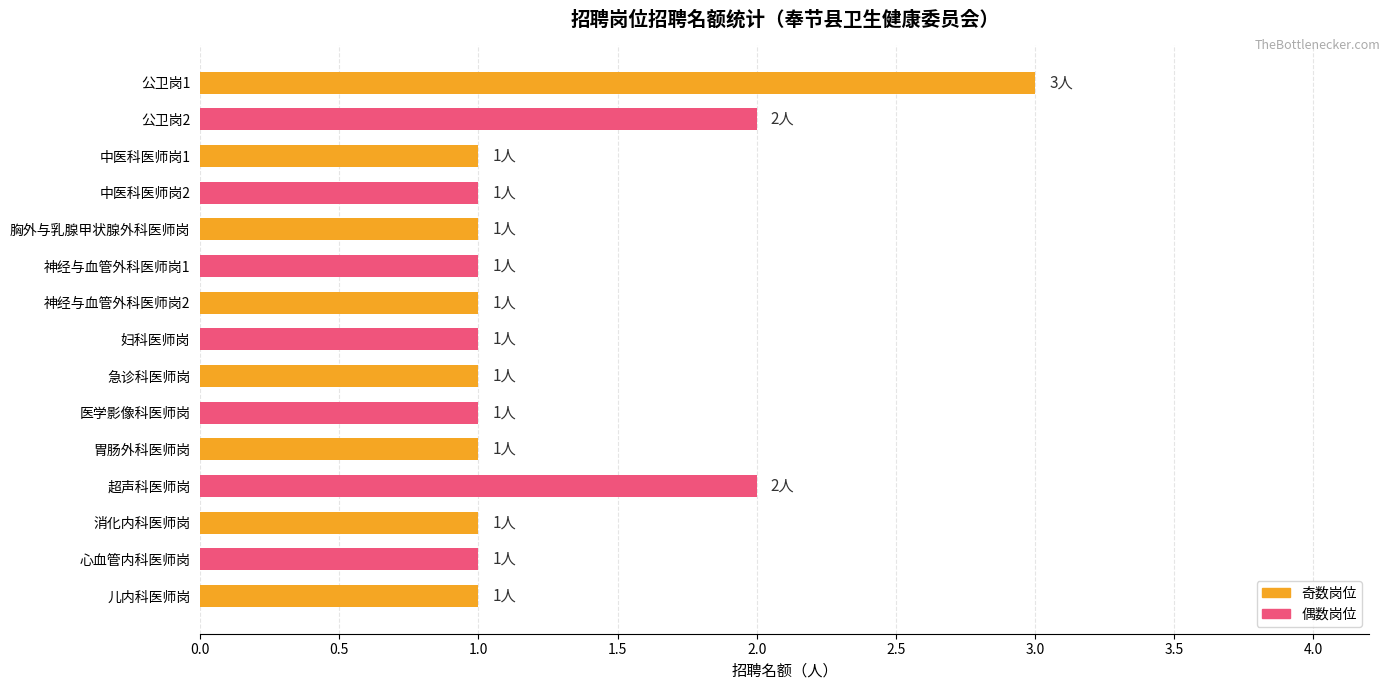

What is the difference between the maximum and minimum values?

2